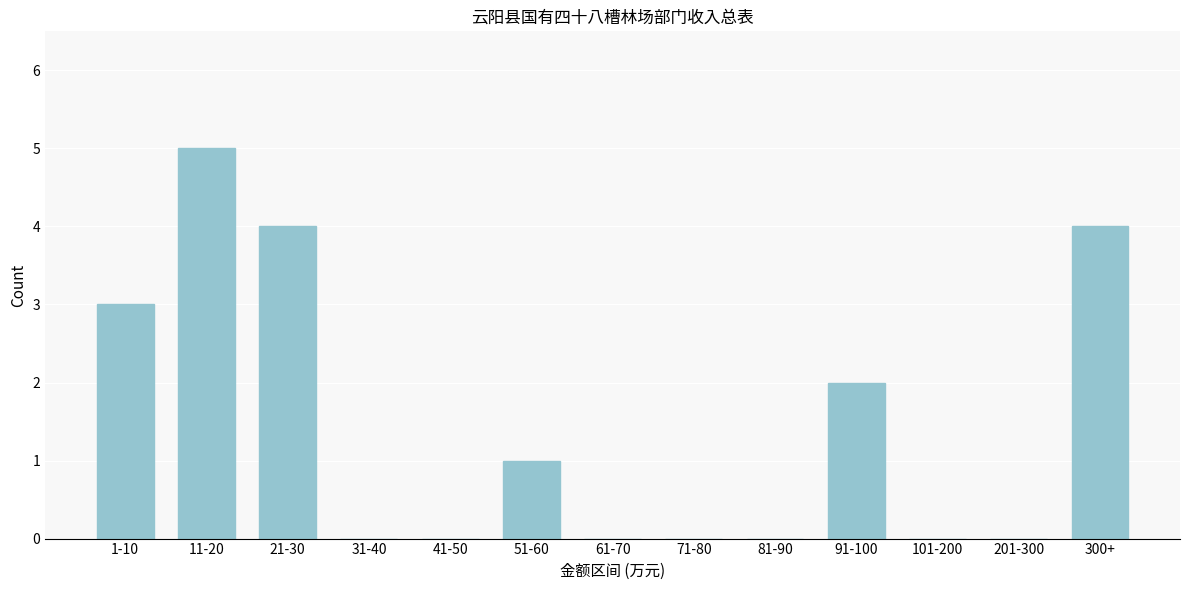

Reading left to right, list all the values displayed in this chart.

1-10=3	11-20=5	21-30=4	31-40=0	41-50=0	51-60=1	61-70=0	71-80=0	81-90=0	91-100=2	101-200=0	201-300=0	300+=4